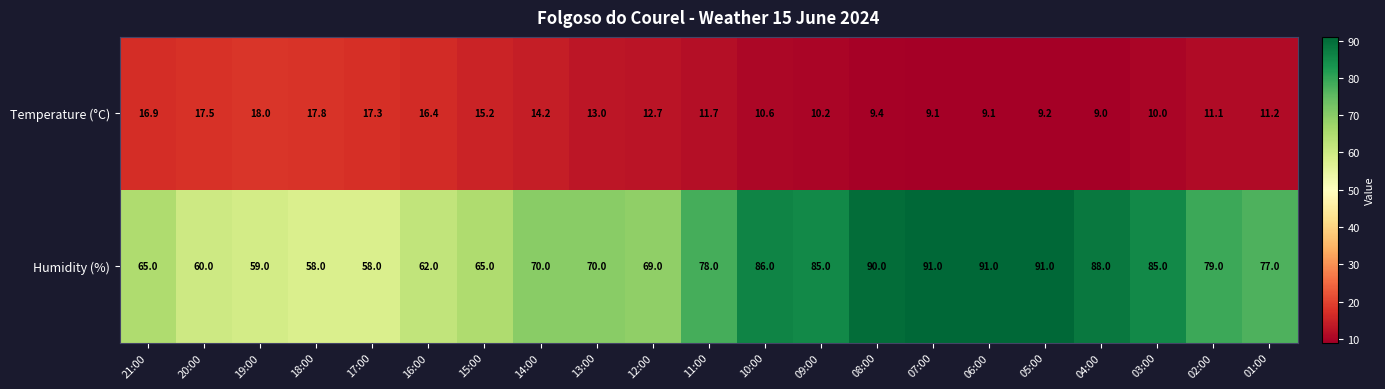

What is the average value of the Temperature (°C) series?

12.8